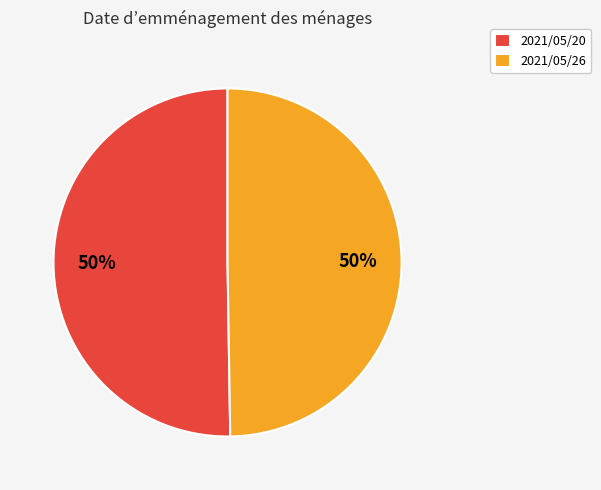

True or false: 2021/05/26 accounts for 42% of the total.

False